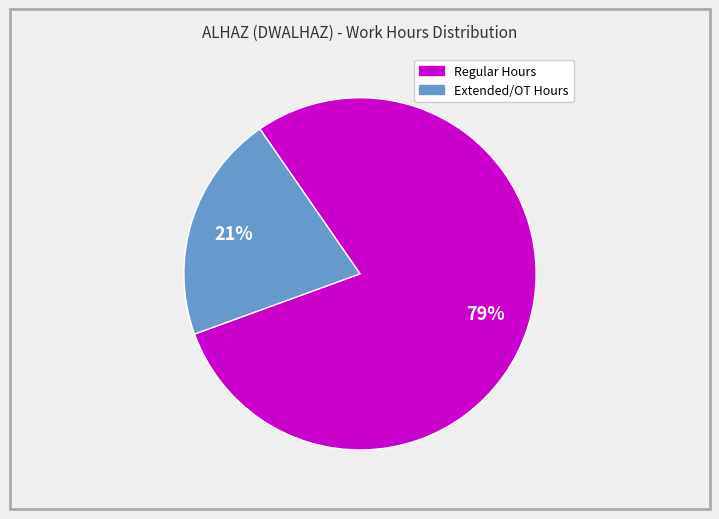

To the nearest percent, what is the difference between the largest and smallest slice percentages?

58%